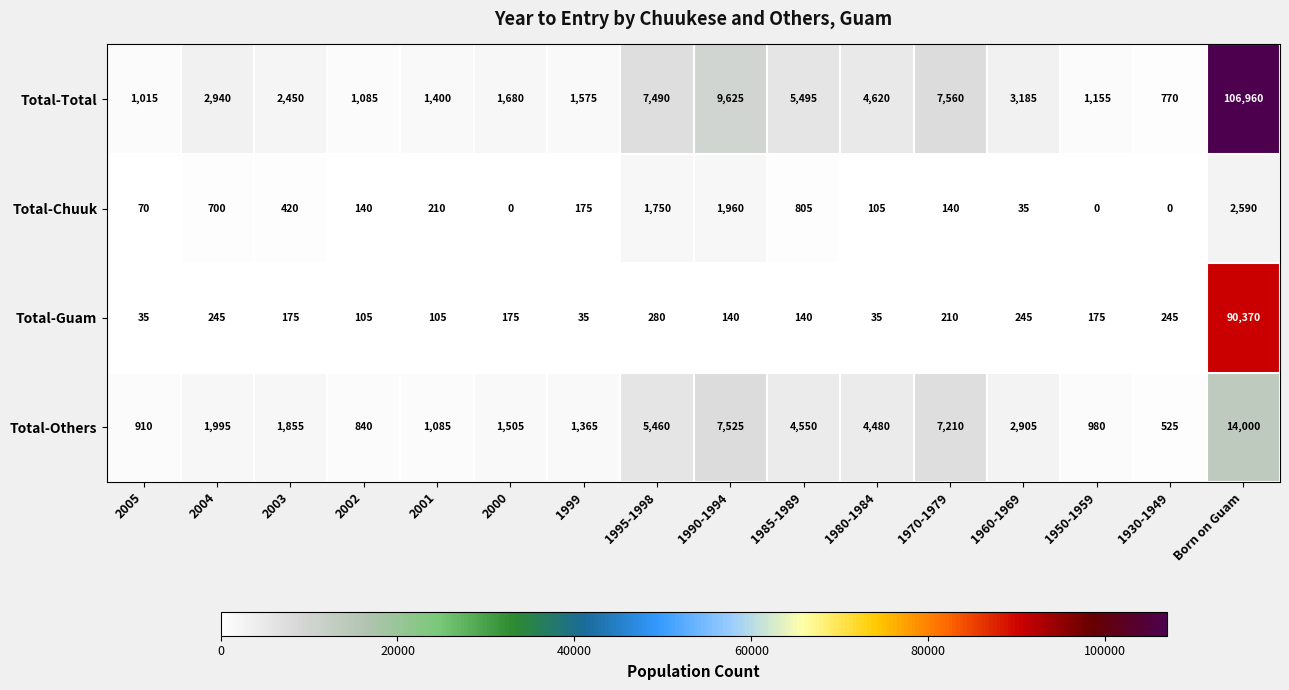

What is the difference between the second highest and second lowest values in the Total-Others series?

6685